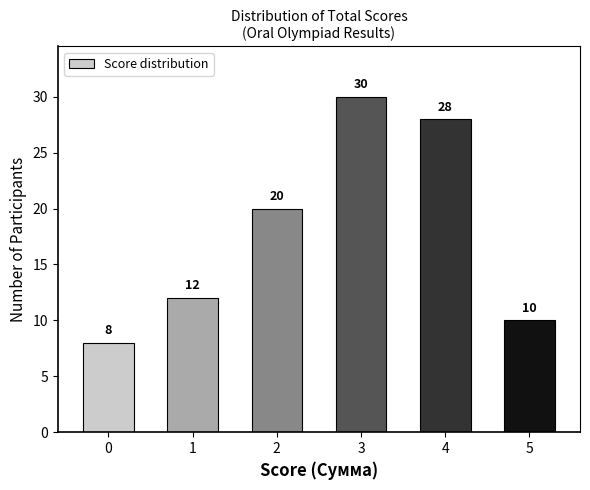

Reading left to right, extract all data points from this chart.

0=8	1=12	2=20	3=30	4=28	5=10